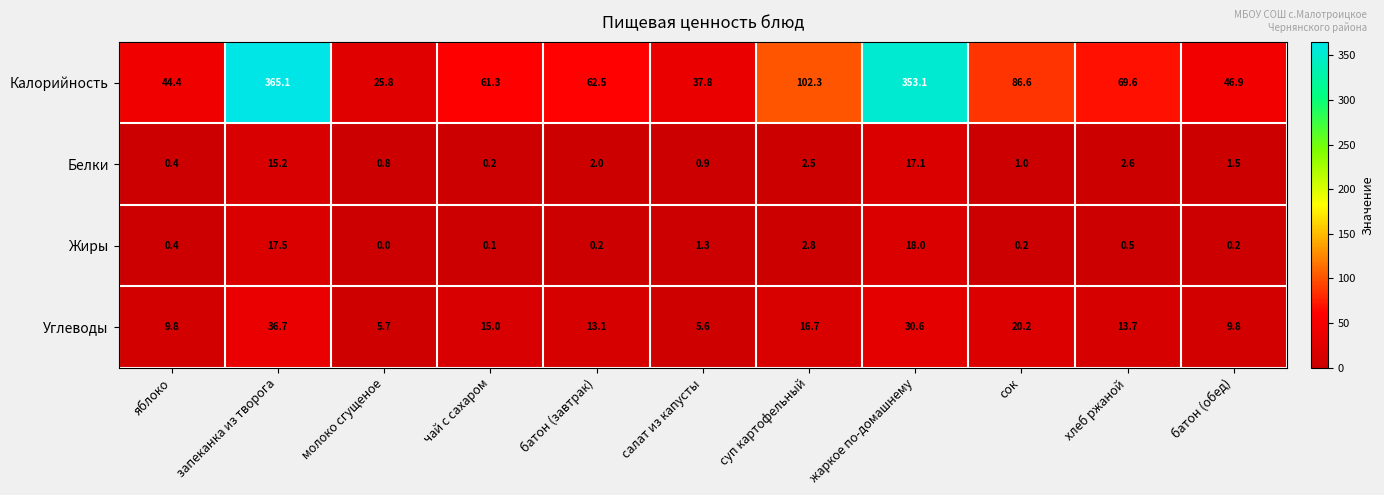

Which series changed the most between батон (завтрак) and суп картофельный?

Калорийность